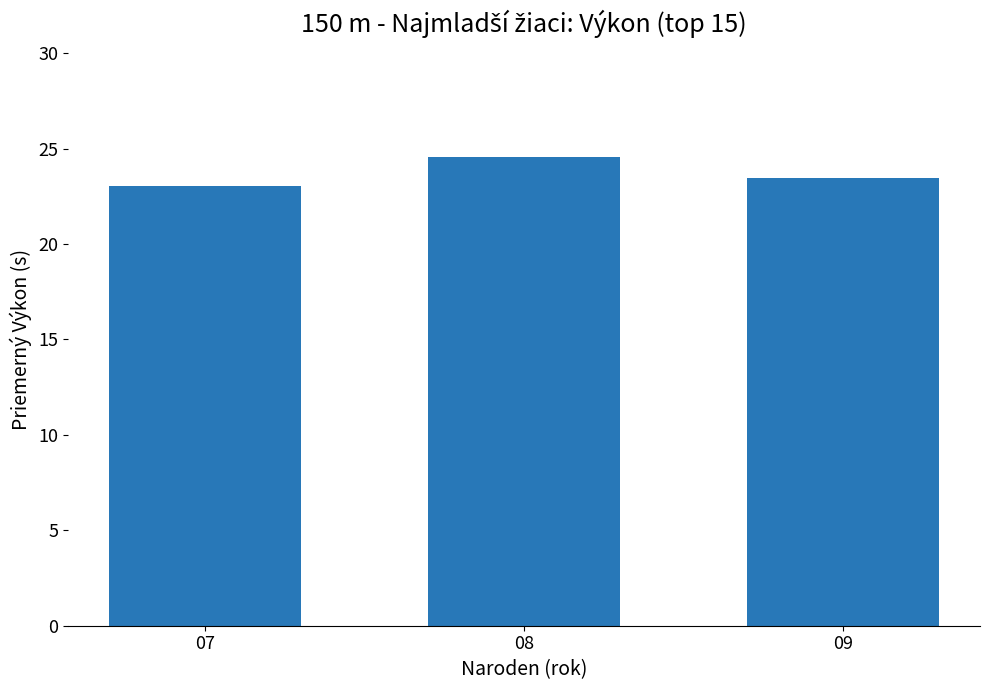

List the labels in order of value, largest first.

08, 09, 07